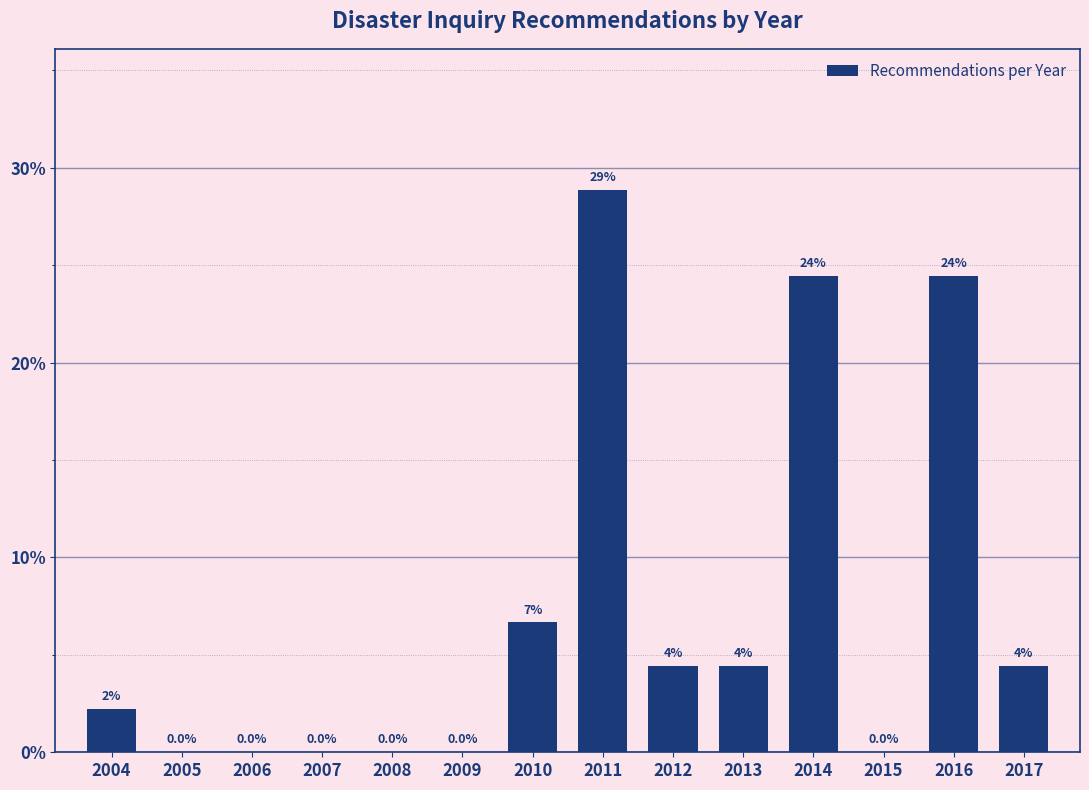

Which label corresponds to the largest value in the chart?

2011